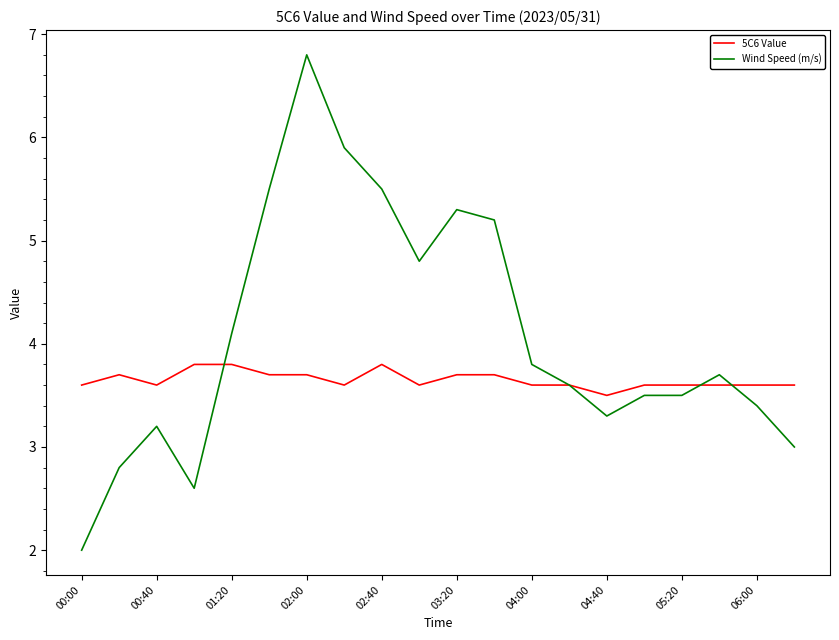

What is the maximum value for 5C6 Value?

3.8